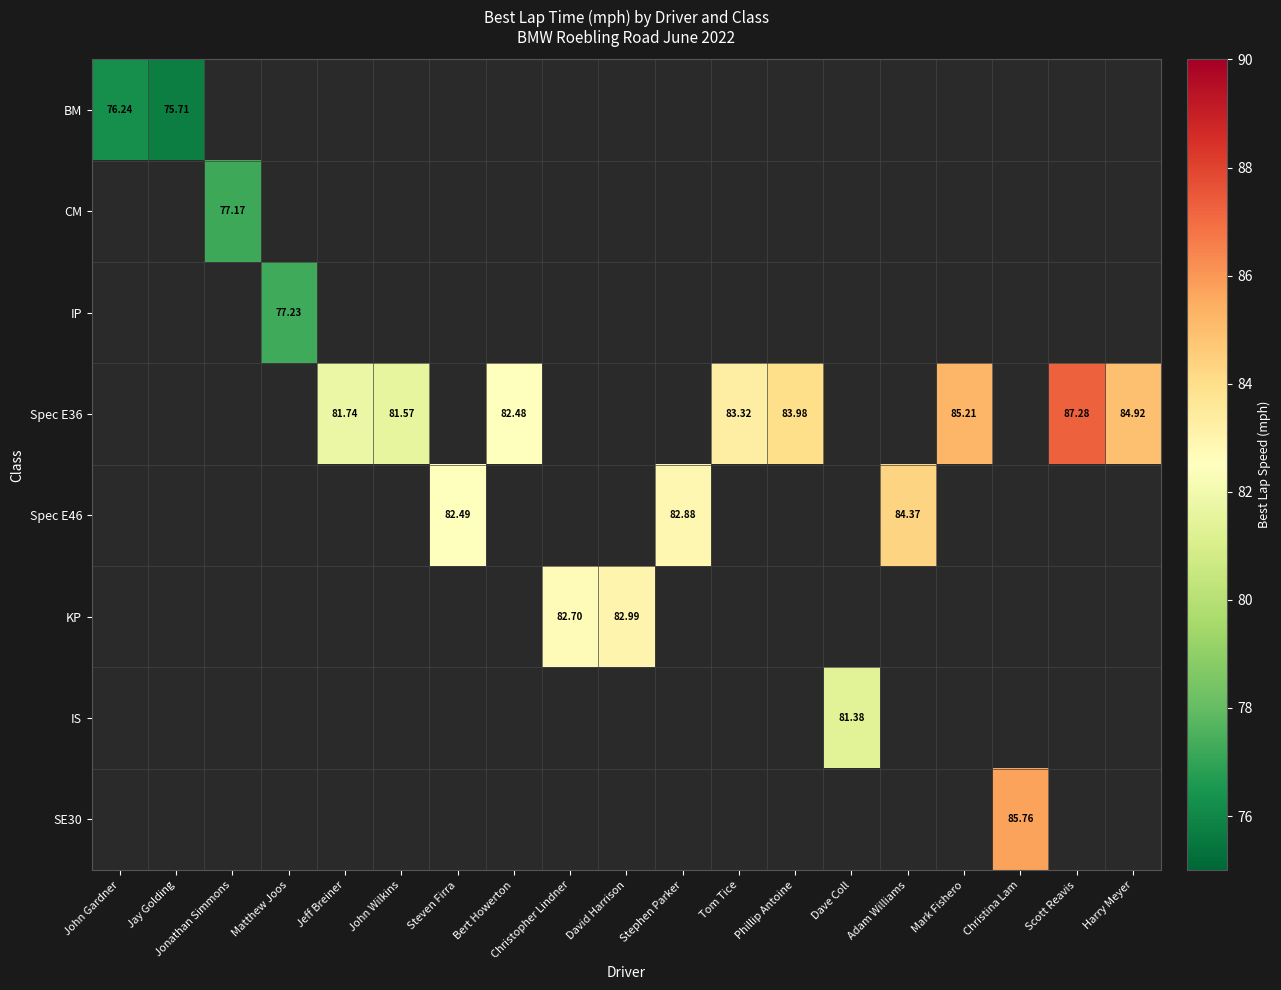

How many positive values does the IP series have?

1